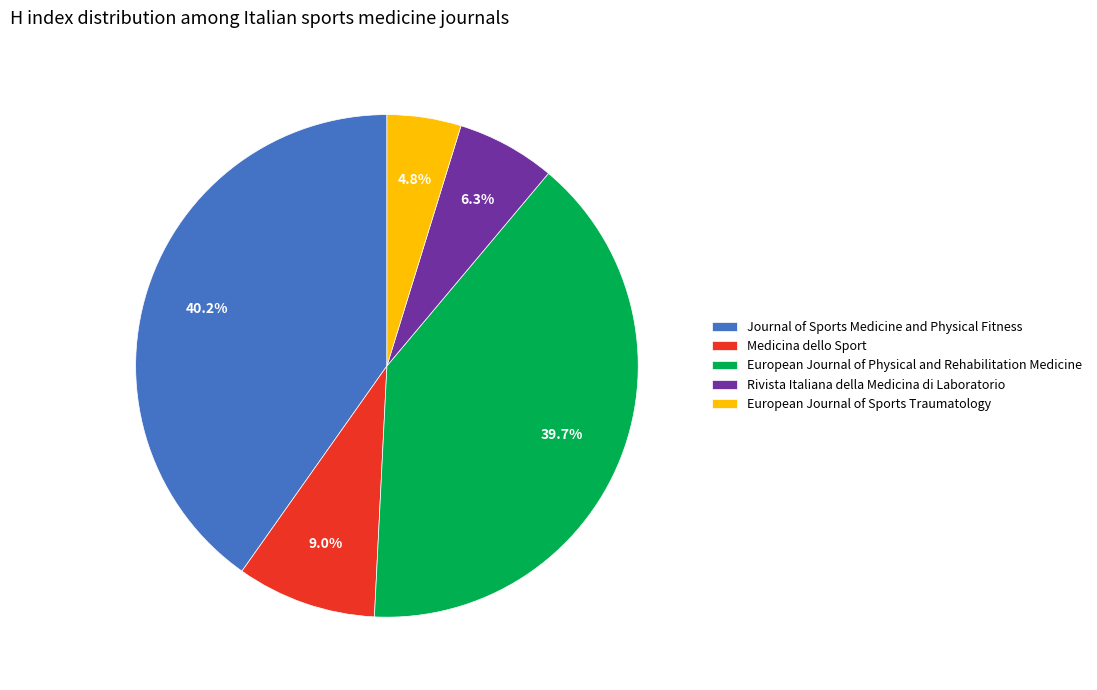

What is the smallest slice in the pie chart?

European Journal of Sports Traumatology